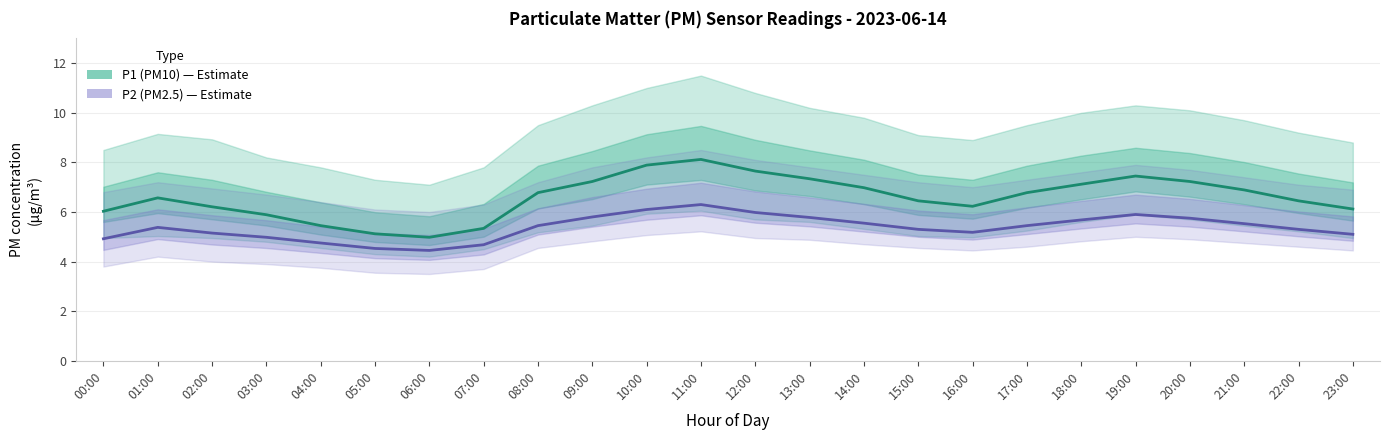

Count the number of categories in the chart.

24